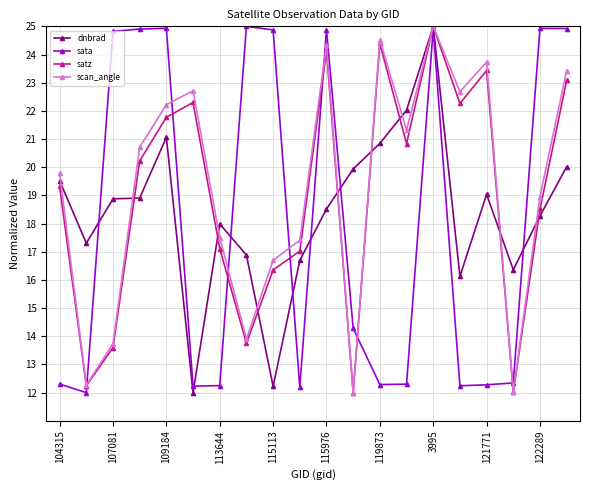

Is this an area chart (filled region under the line)?

No